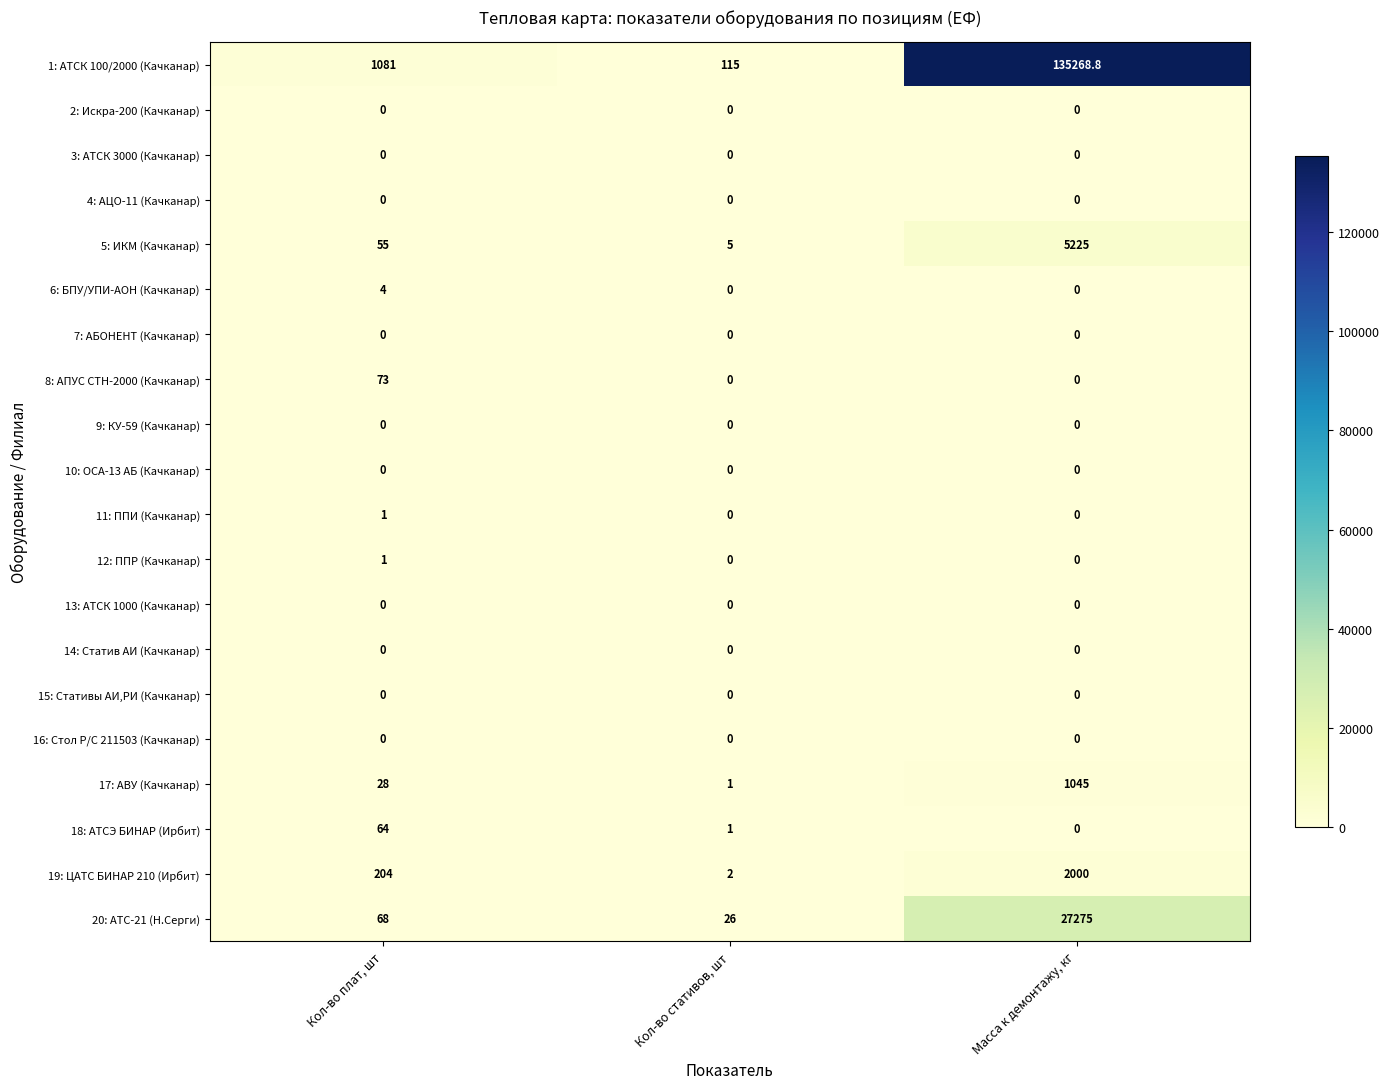

What is the greatest value displayed?

135268.8